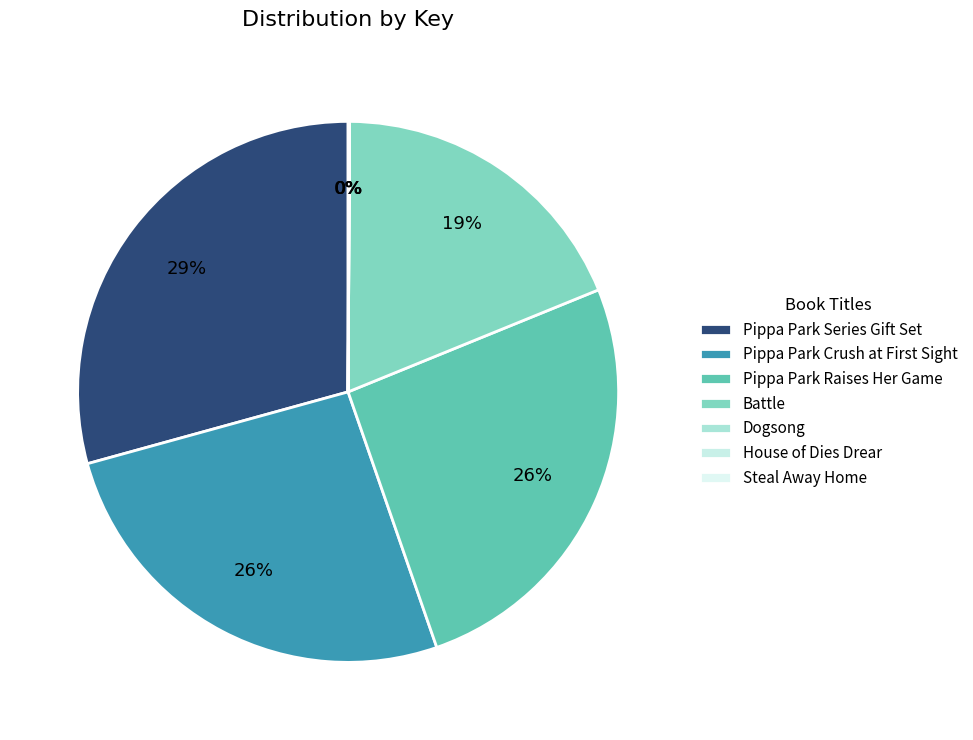

Does Dogsong account for over 50% of the chart?

No